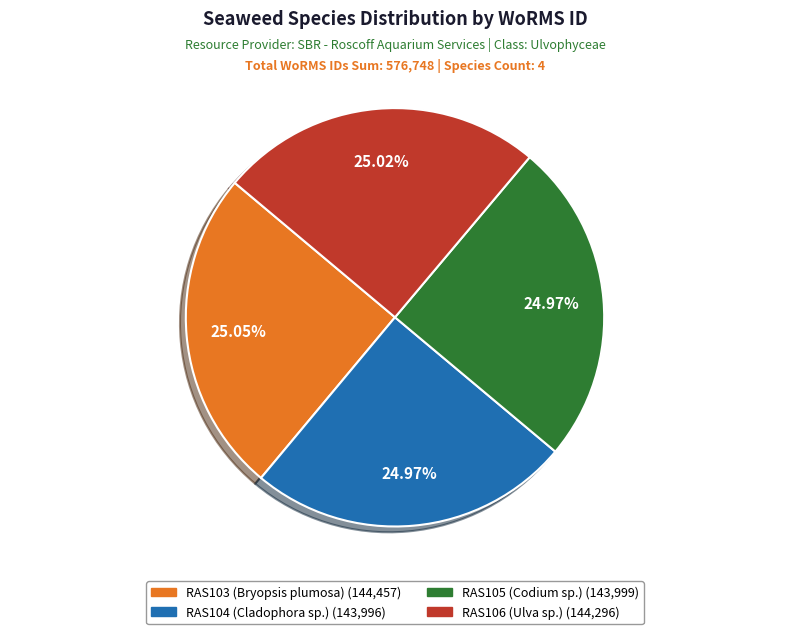

Count the number of slices in the pie.

4